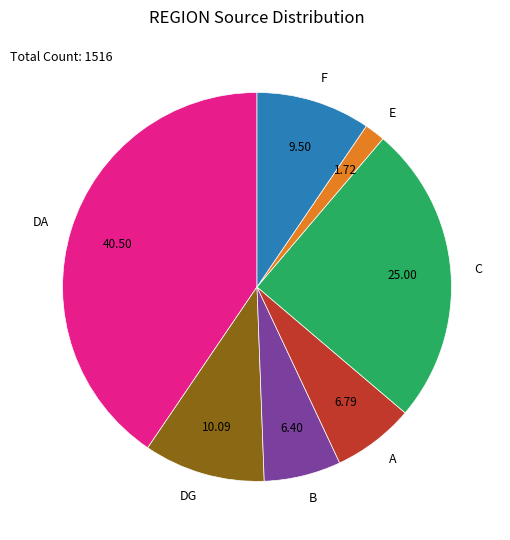

Is there a majority slice in this chart?

No